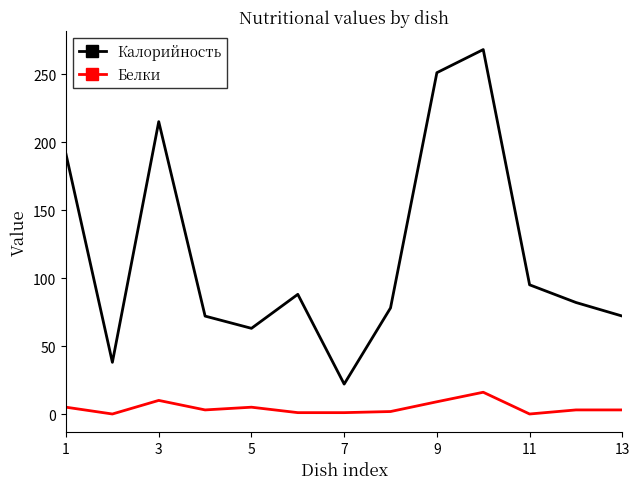

Does the chart display data point markers on the line(s)?

No